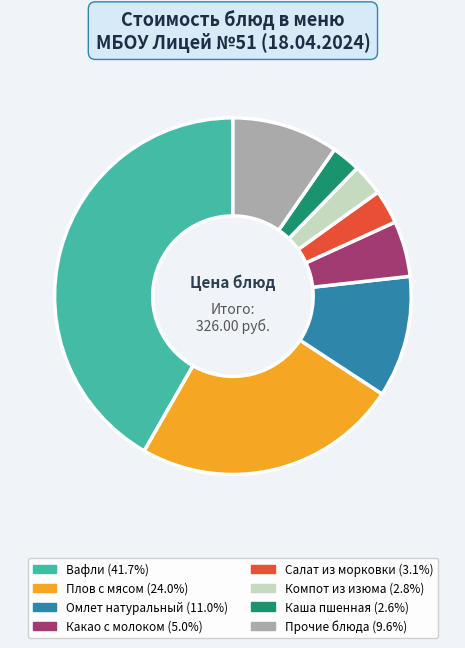

Count the number of slices in the pie.

8